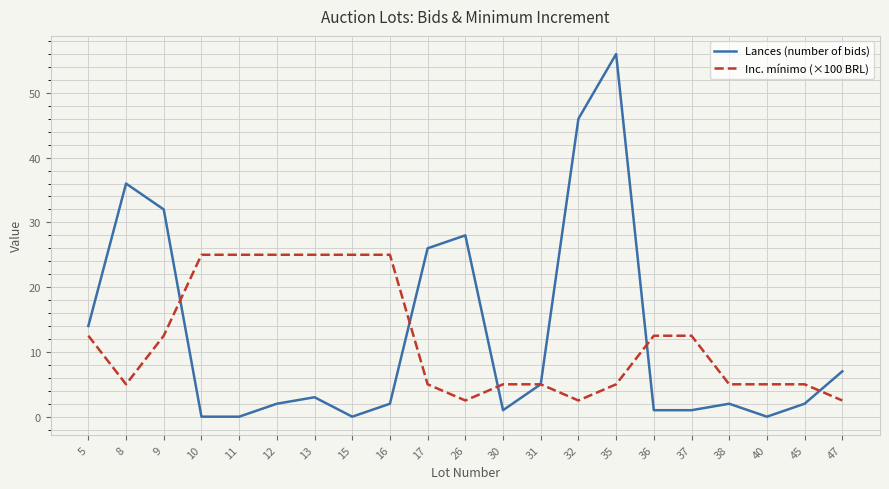

The Lances (number of bids) series shows 2.0 at 45. True or false?

True